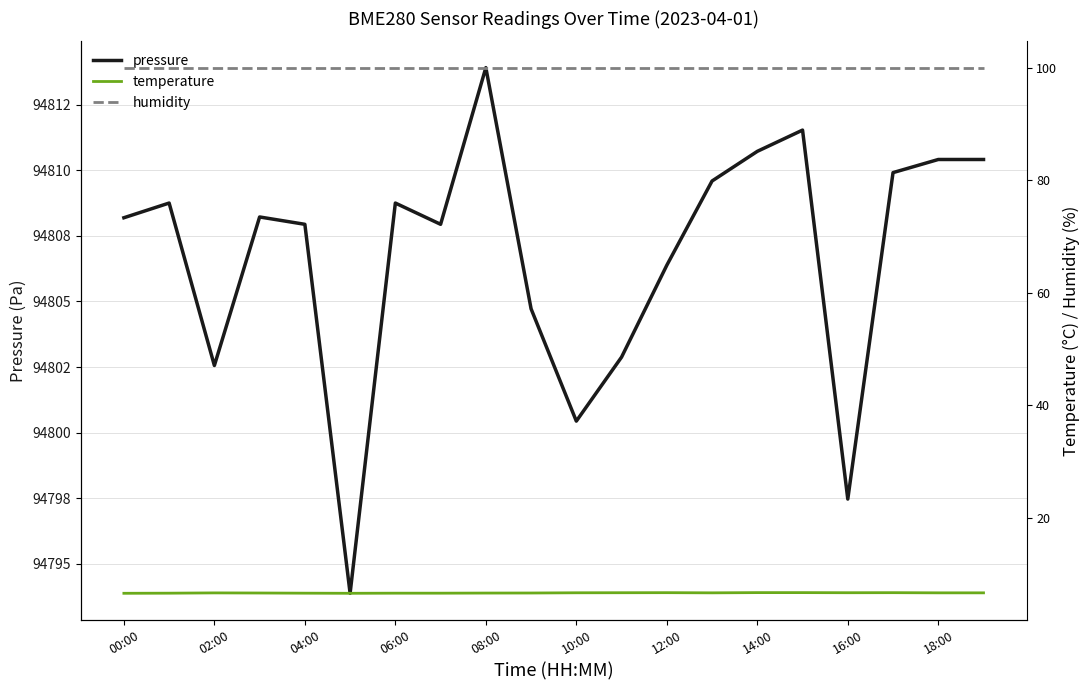

True or false: humidity has more than 0 interior local peaks.

False